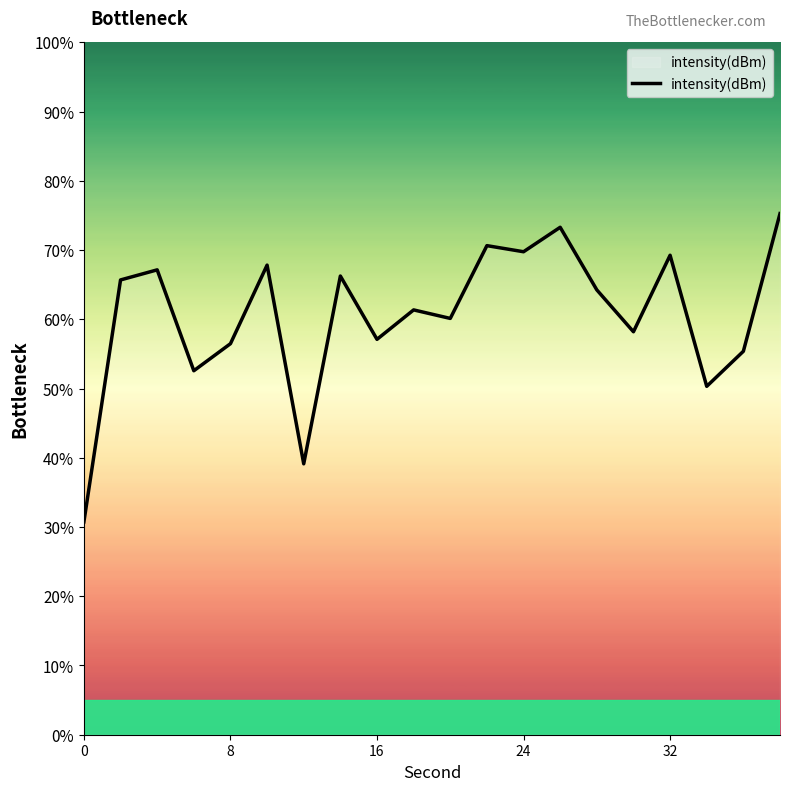

What is the difference between the maximum and minimum values?

44.5